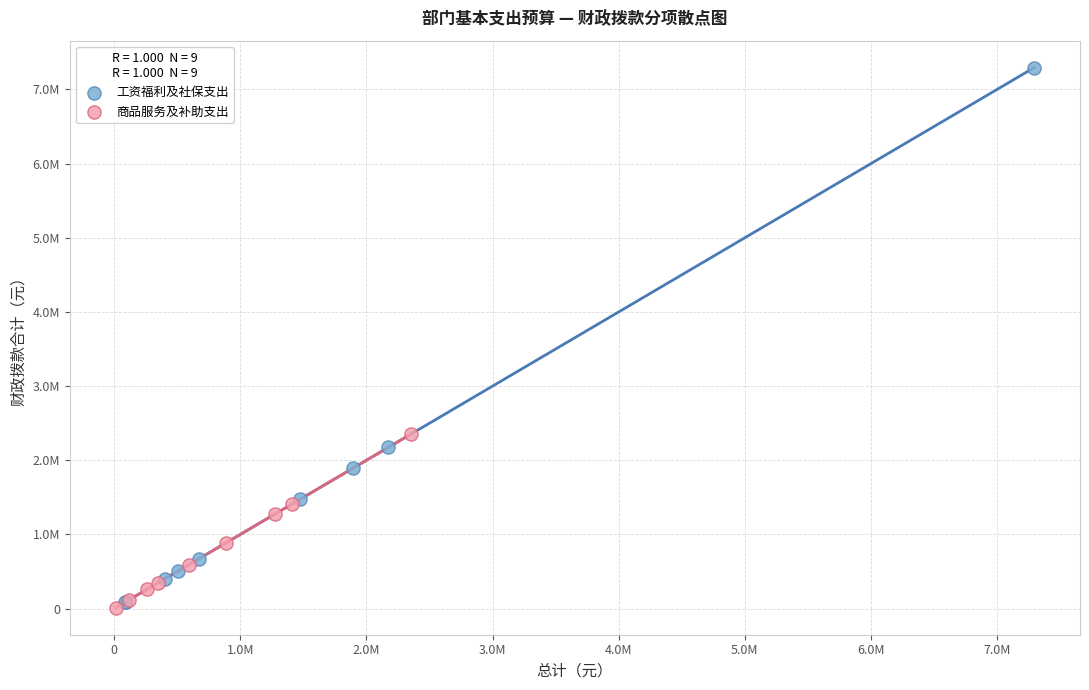

What are all the series names shown in the legend?

工资福利及社保支出, 商品服务及补助支出